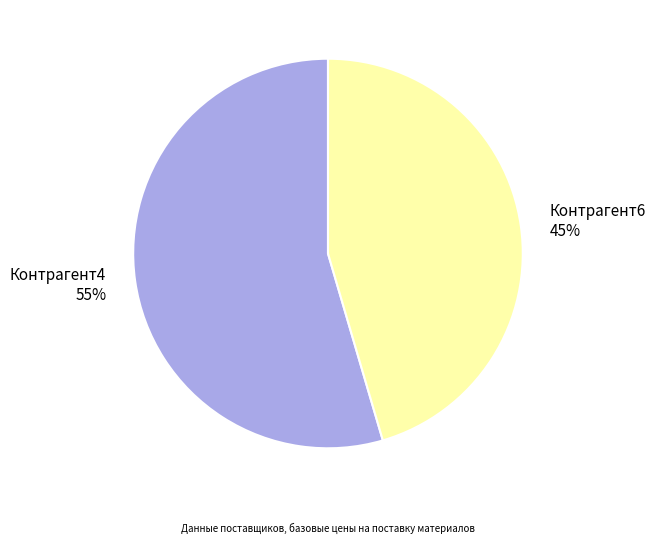

Is the sum of Контрагент4 55% and Контрагент6 45% greater than half?

Yes